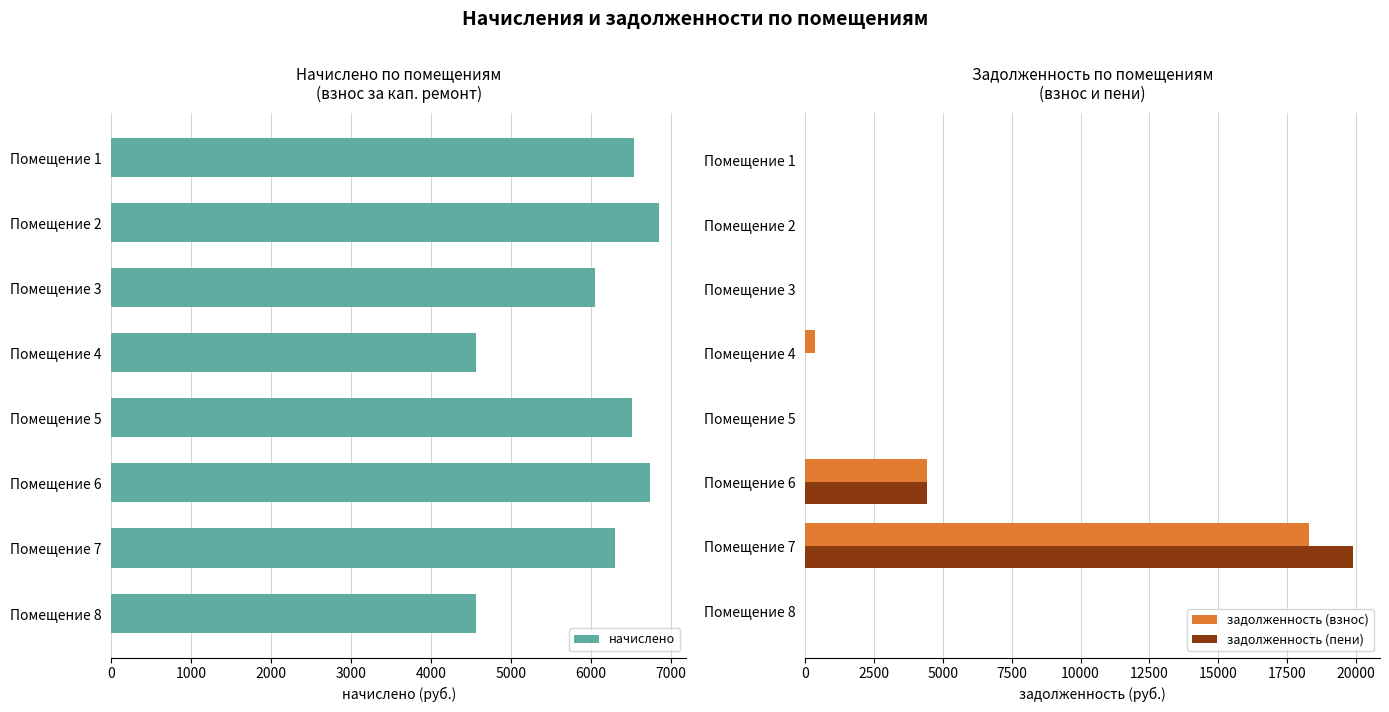

True or false: начислено has a value of 8514.7 at Помещение 3.

False